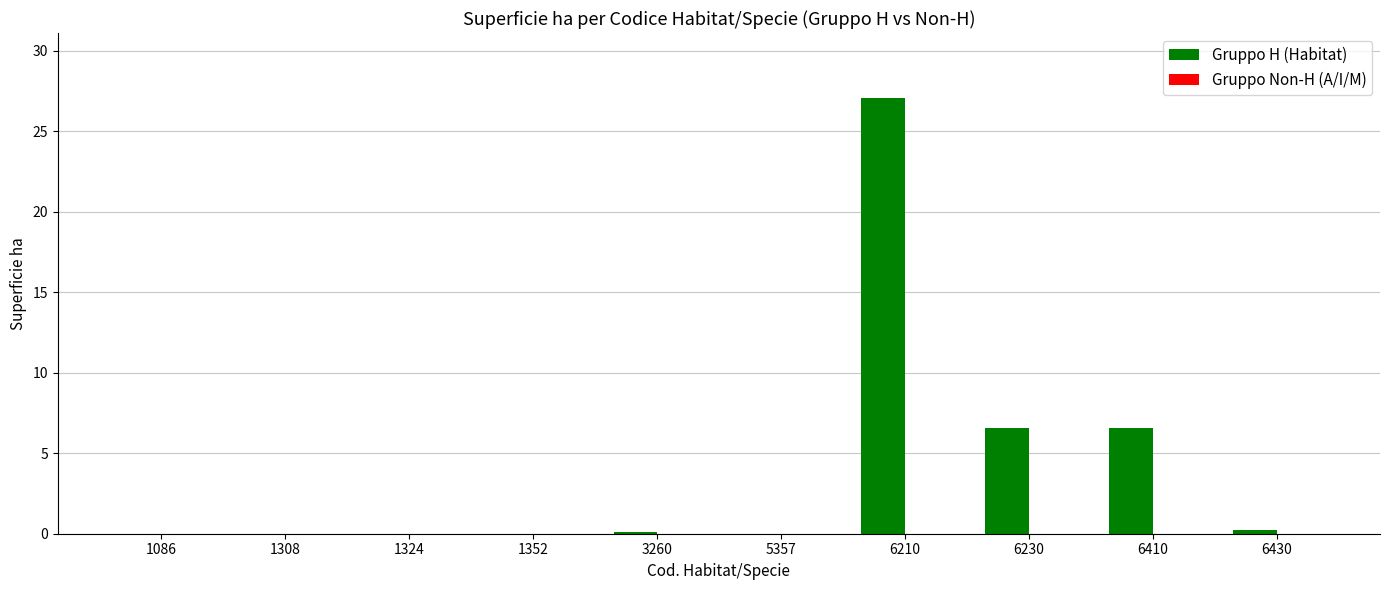

At which category does the chart reach its peak across all series?

6210